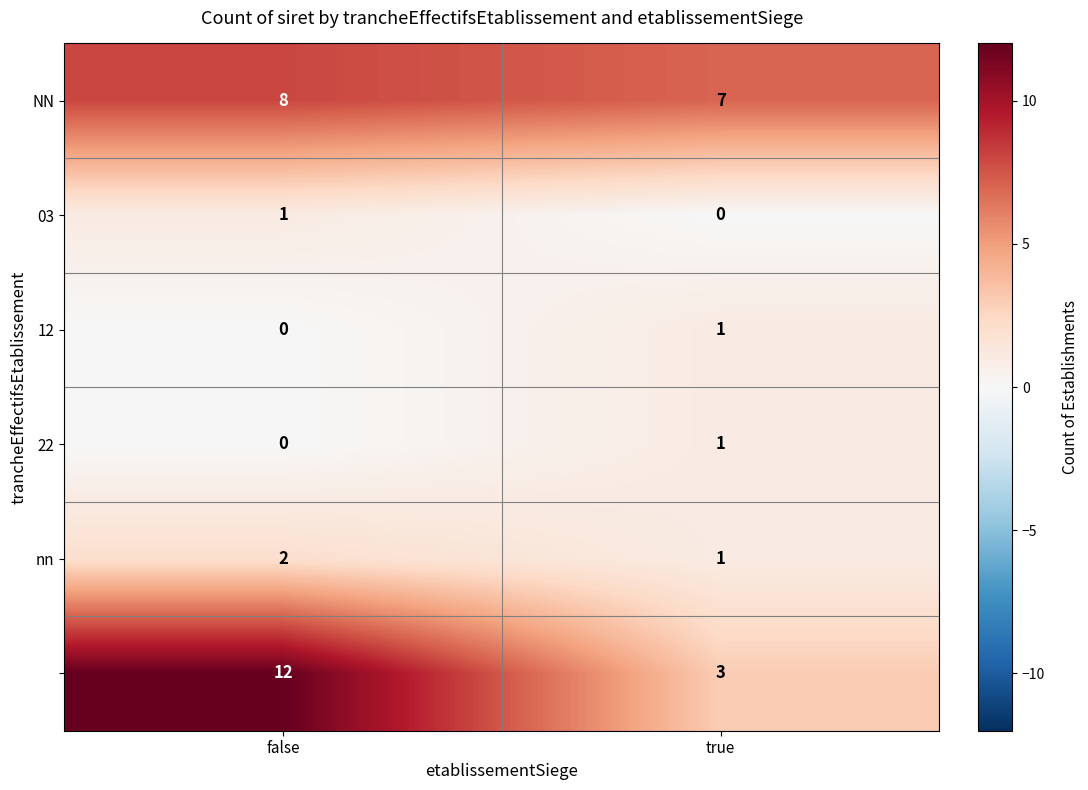

What is the difference between the highest and lowest values at false?

12